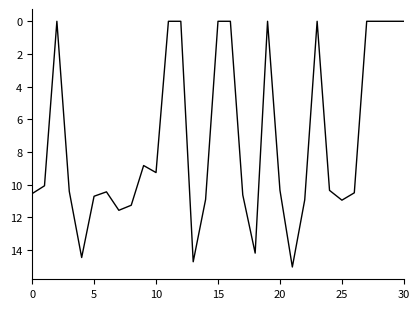

What is the difference between the maximum and minimum values?

15.0